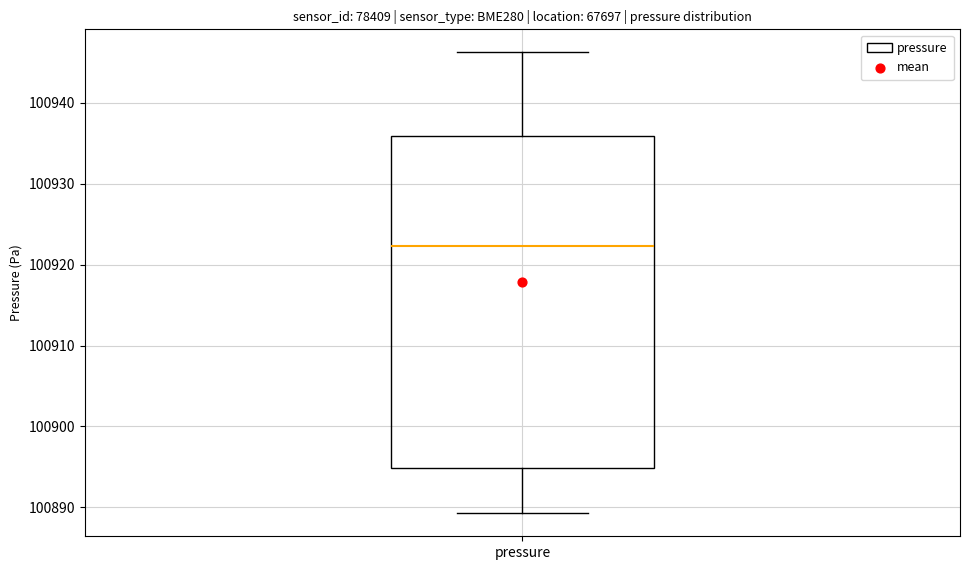

Where is the upper edge of the box for pressure on the y-axis? The values are not printed on the chart, so give them approximately, as read against the axis.

100936